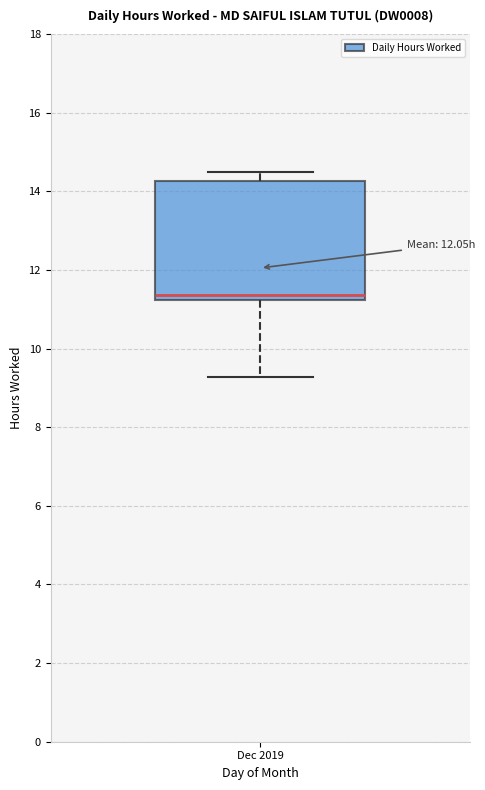

Where does the lower whisker of the box for Dec 2019 end on the y-axis? The values are not printed on the chart, so give them approximately, as read against the axis.

9.2